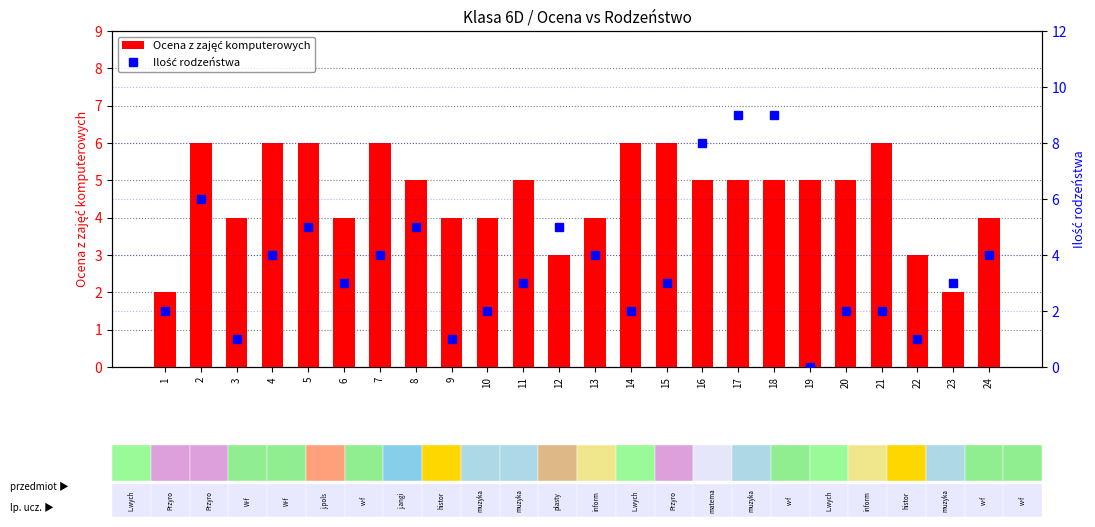

Which series has the widest spread of values?

Ilość rodzeństwa